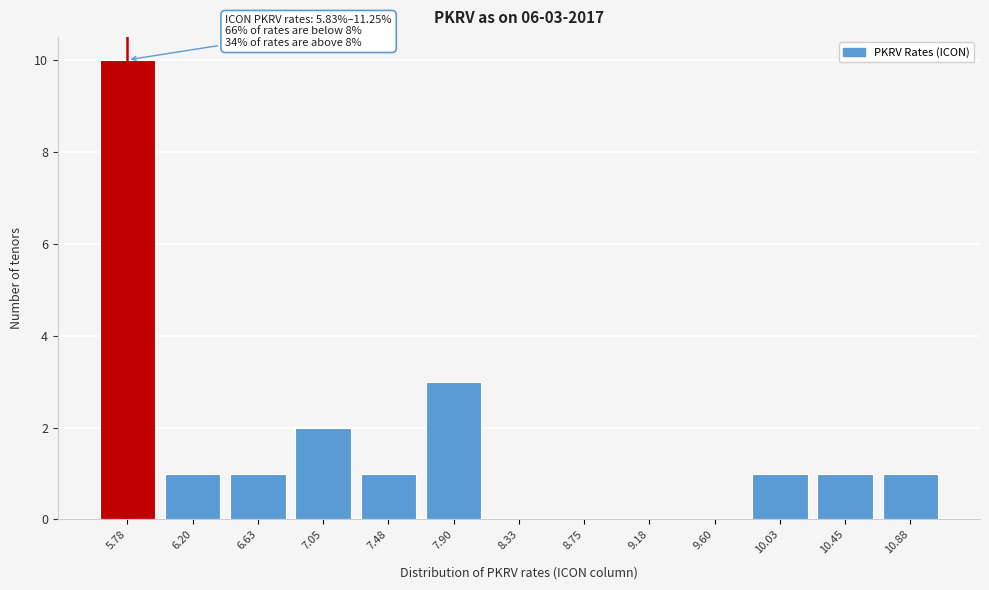

Reading left to right, what are all the values shown in this chart?

5.78=10	6.20=1	6.63=1	7.05=2	7.48=1	7.90=3	8.33=0	8.75=0	9.18=0	9.60=0	10.03=1	10.45=1	10.88=1